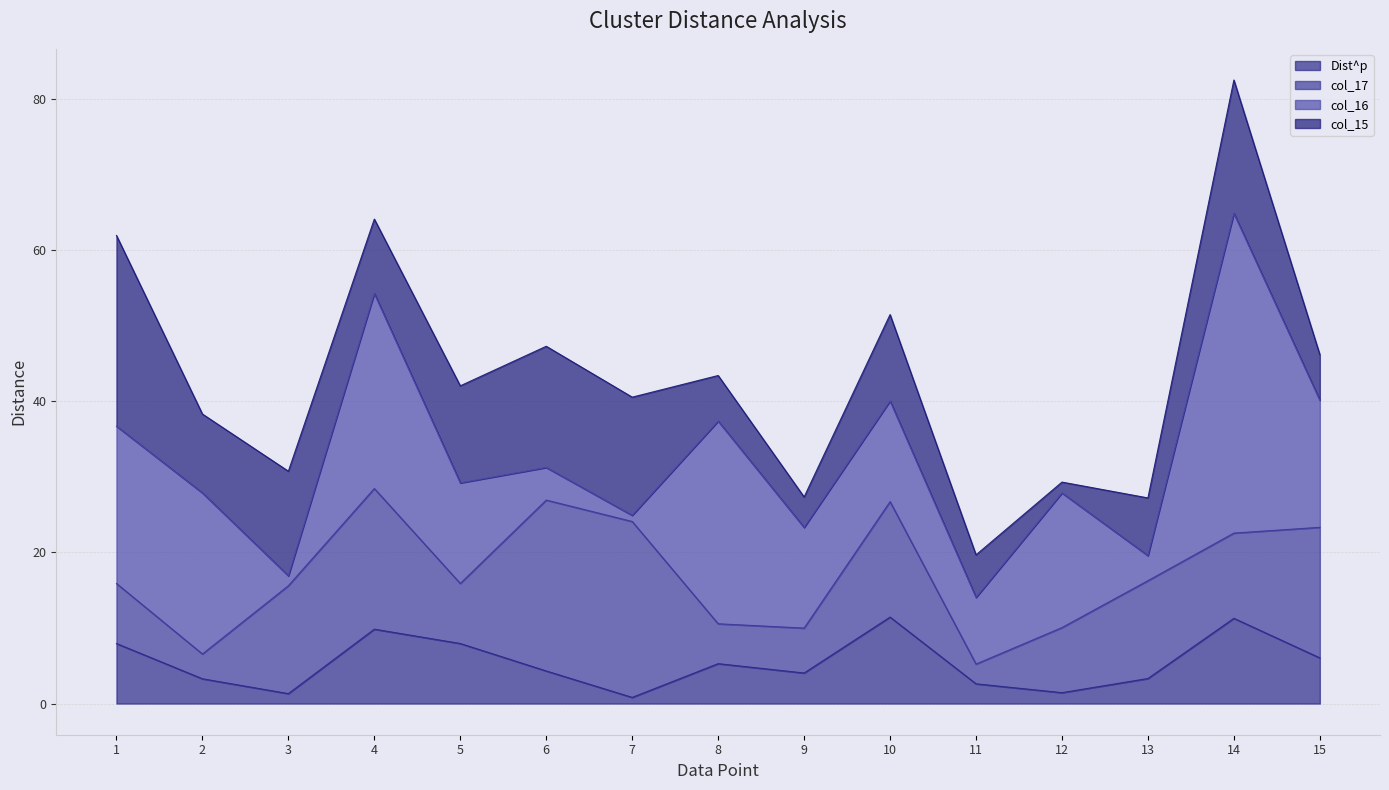

In Dist^p, how many points are lower than both neighbors (excluding endpoints)?

4